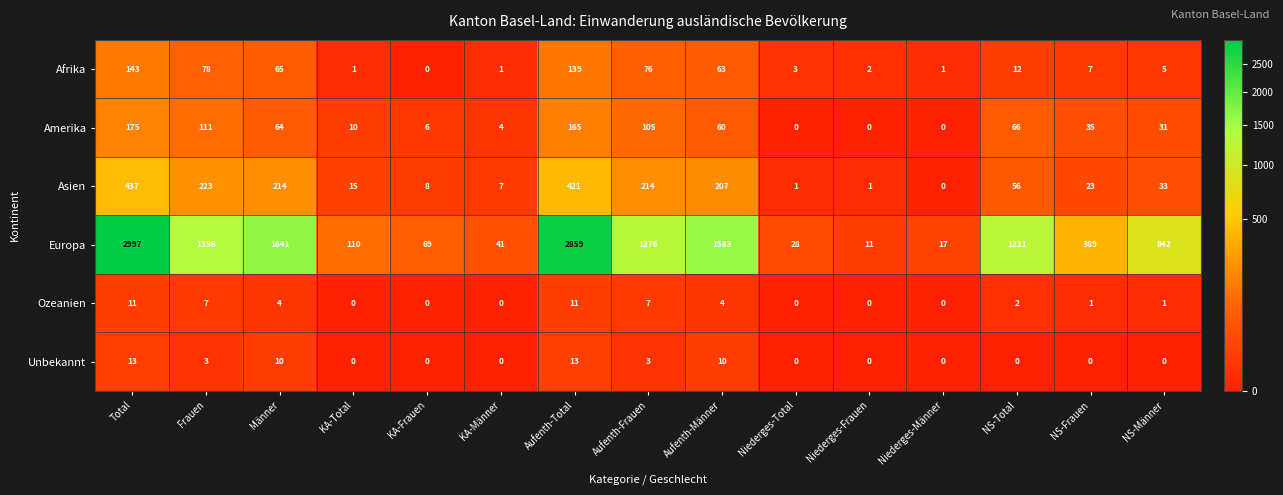

Where is Afrika nearest to the value 71?

Aufenth-Frauen